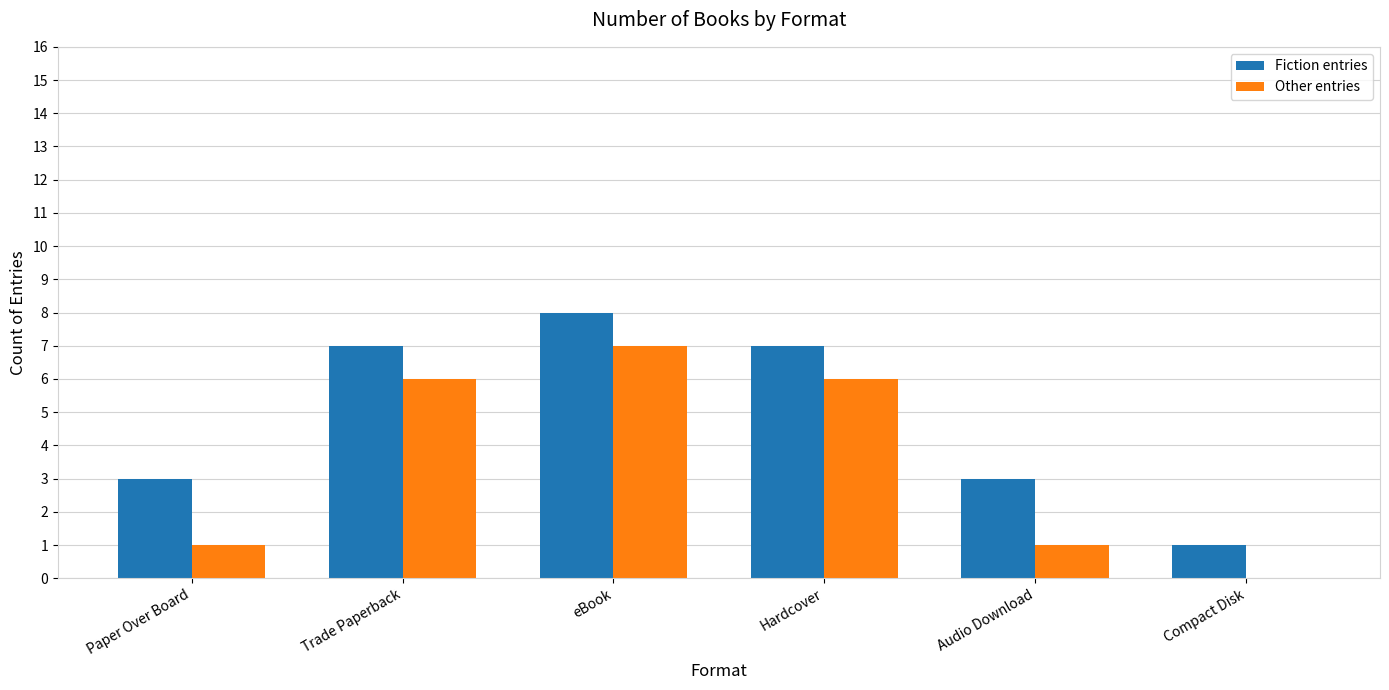

Which series changed the most between Paper Over Board and eBook?

Other entries